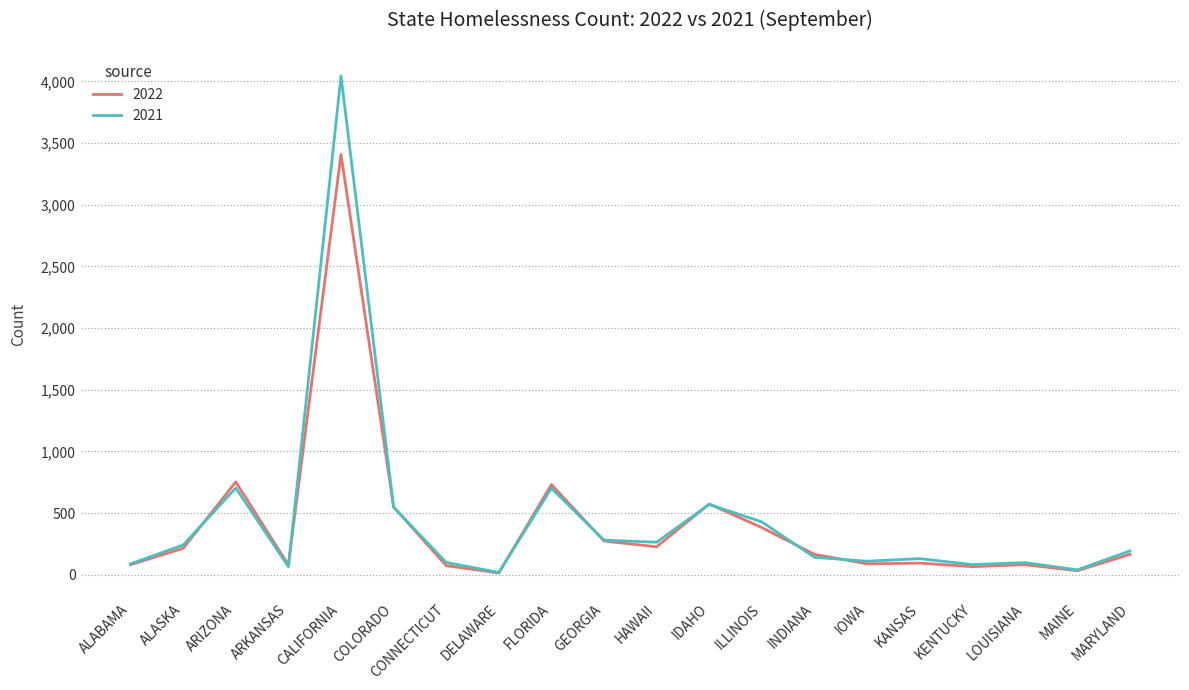

True or false: 2021 has more than 2 interior local peaks.

True